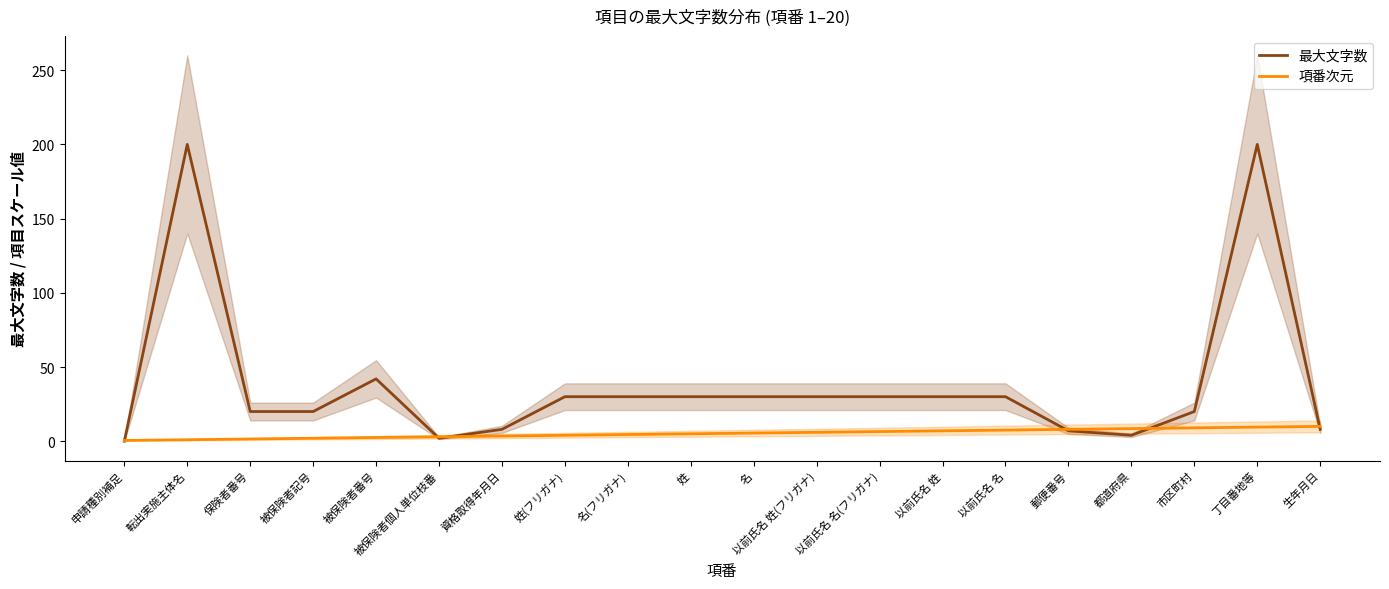

How many values in the 最大文字数 series exceed 30?

3